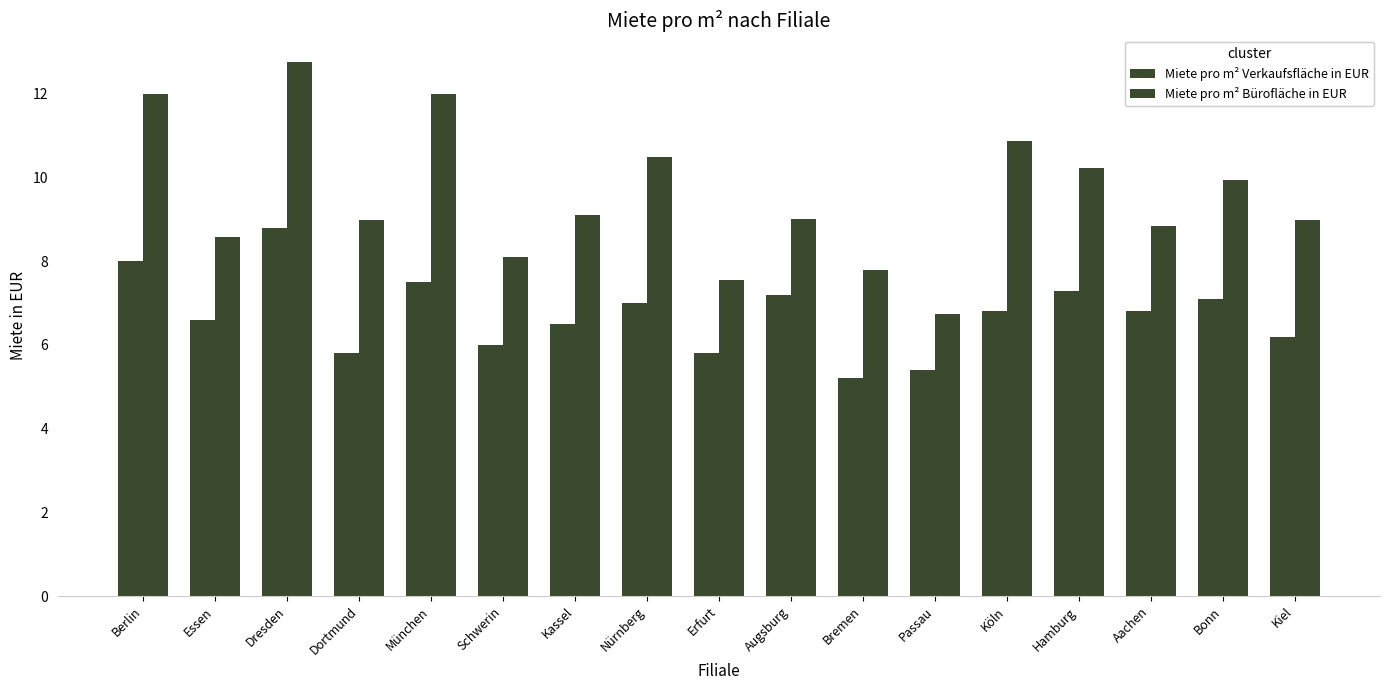

List the series in order of their peak value, lowest first.

Miete pro m² Verkaufsfläche in EUR, Miete pro m² Bürofläche in EUR